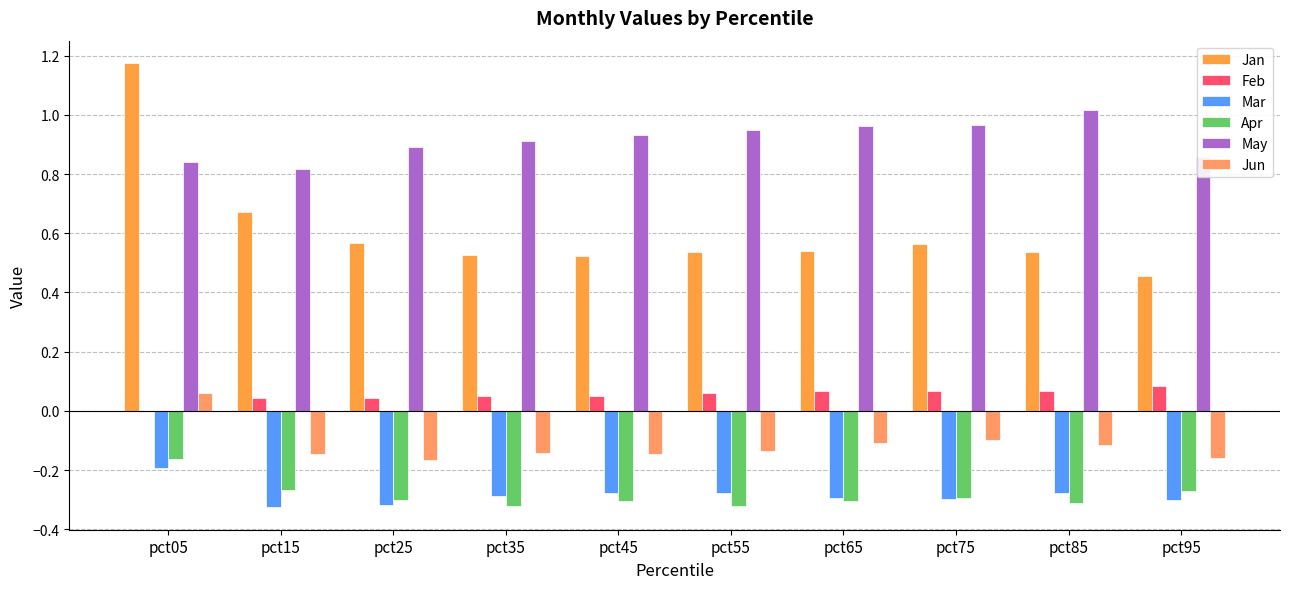

What is the average value of the Jan series?

0.6